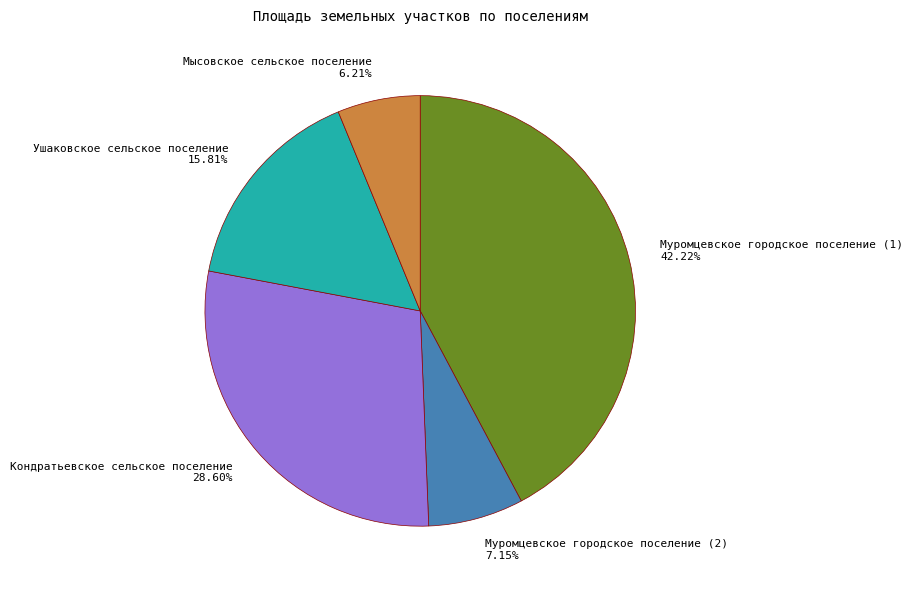

What percentage is the Муромцевское городское поселение (1) slice, to the nearest percent?

42%